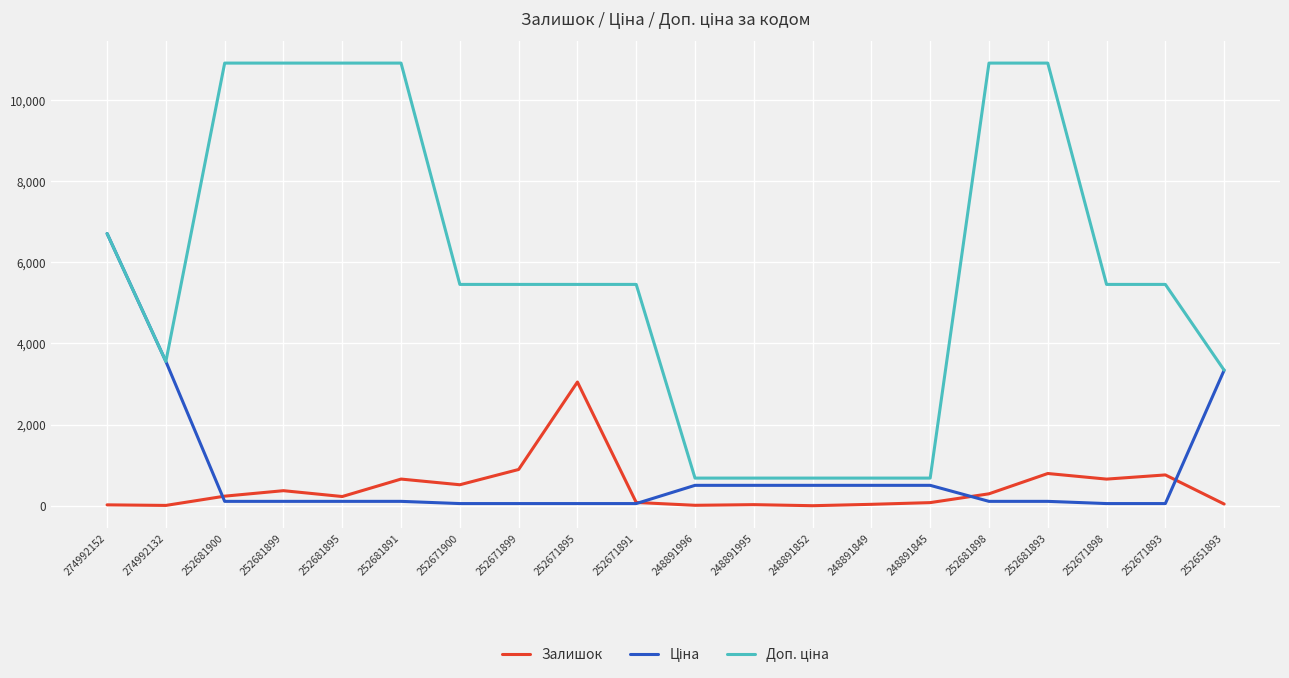

At which category is the sum across all series the highest?

274992152